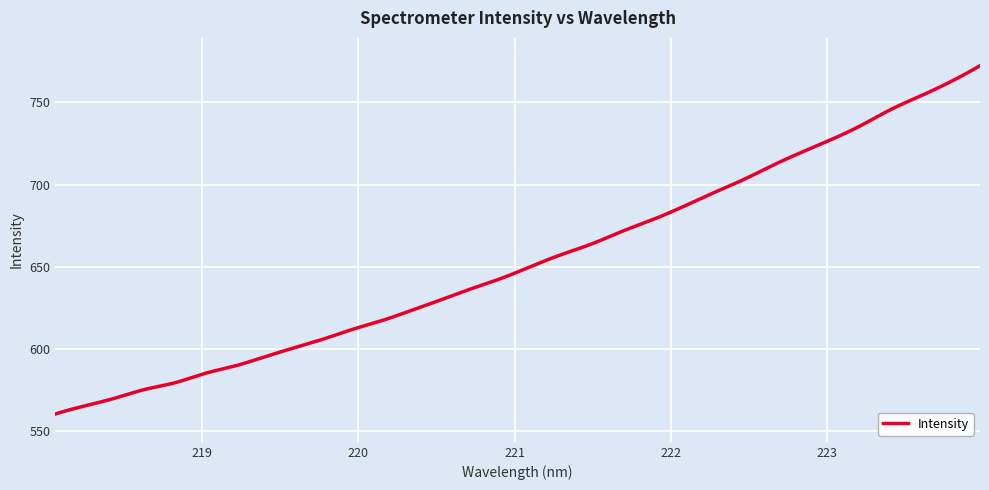

What is the minimum value shown in the chart?

560.3